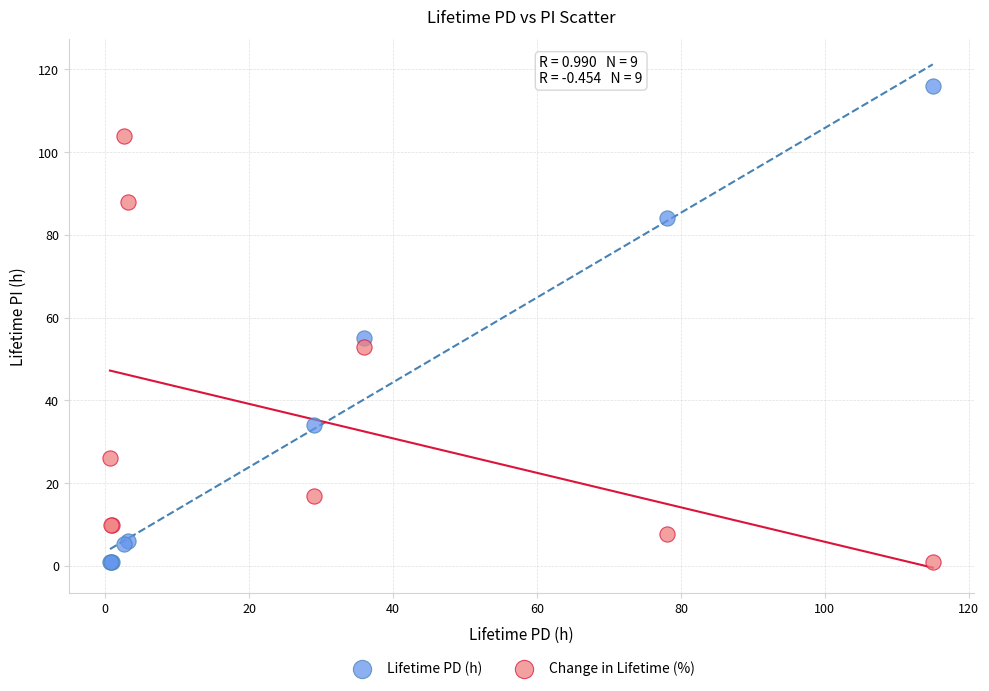

What are all the series names shown in the legend?

Lifetime PD (h), Change in Lifetime (%)